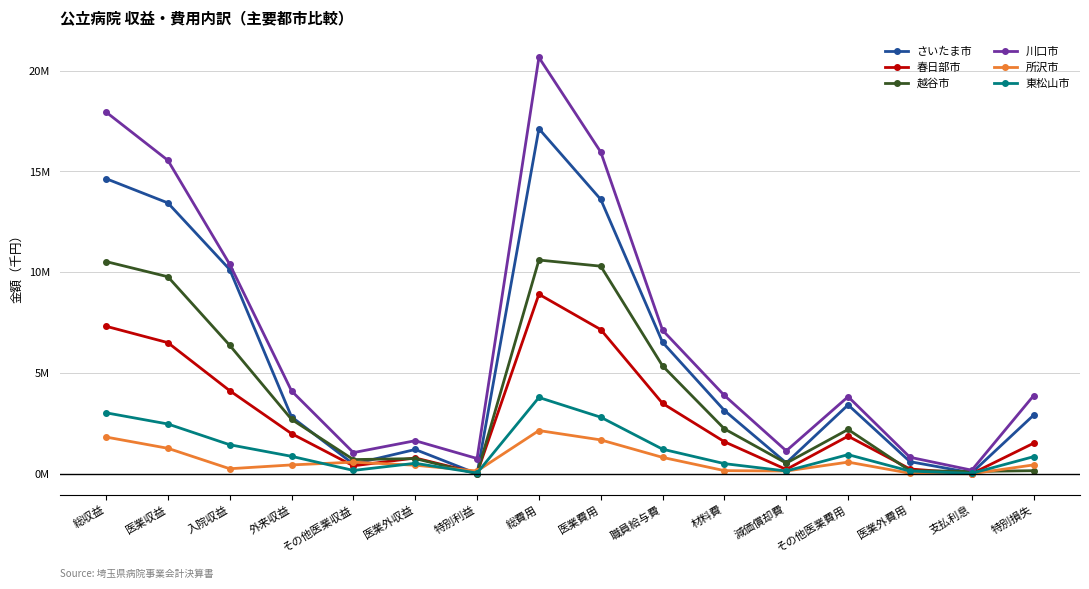

What is the sum of the 所沢市 values at 外来収益 and 職員給与費?

1249715